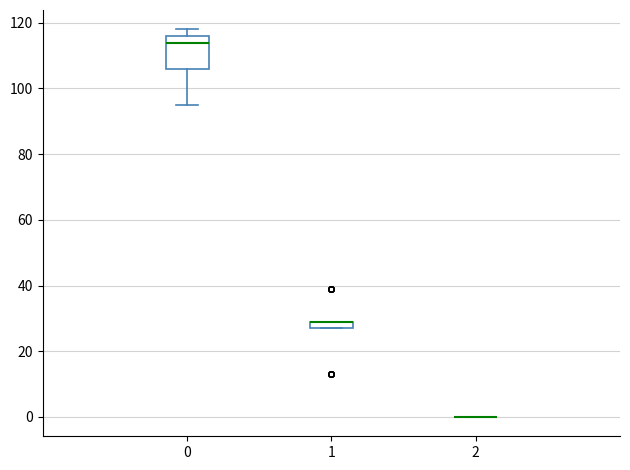

Which box is the tallest, from its lower edge to its upper edge?

0